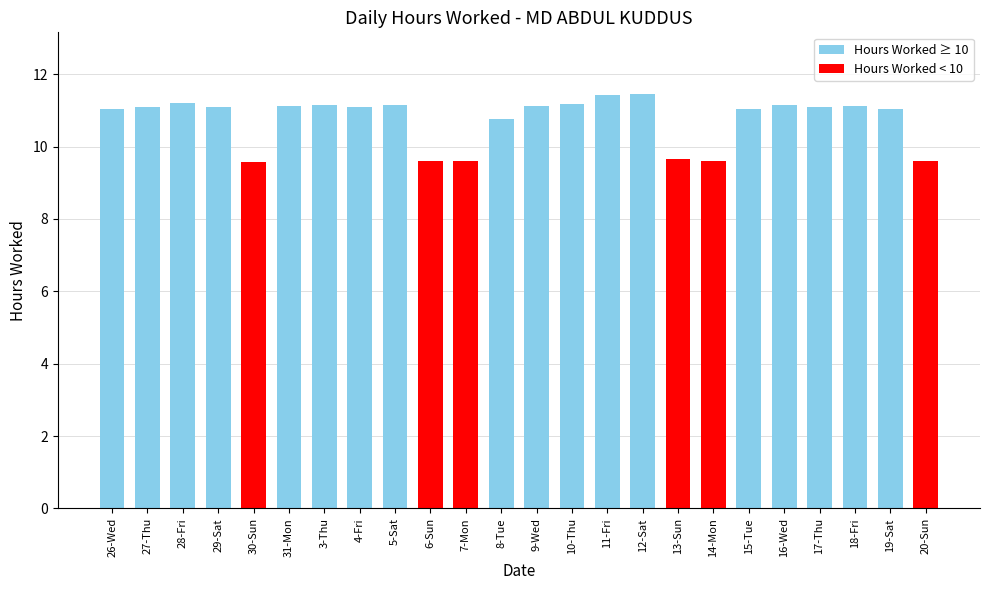

Is it true that the value at 15-Tue is 11.1?

True